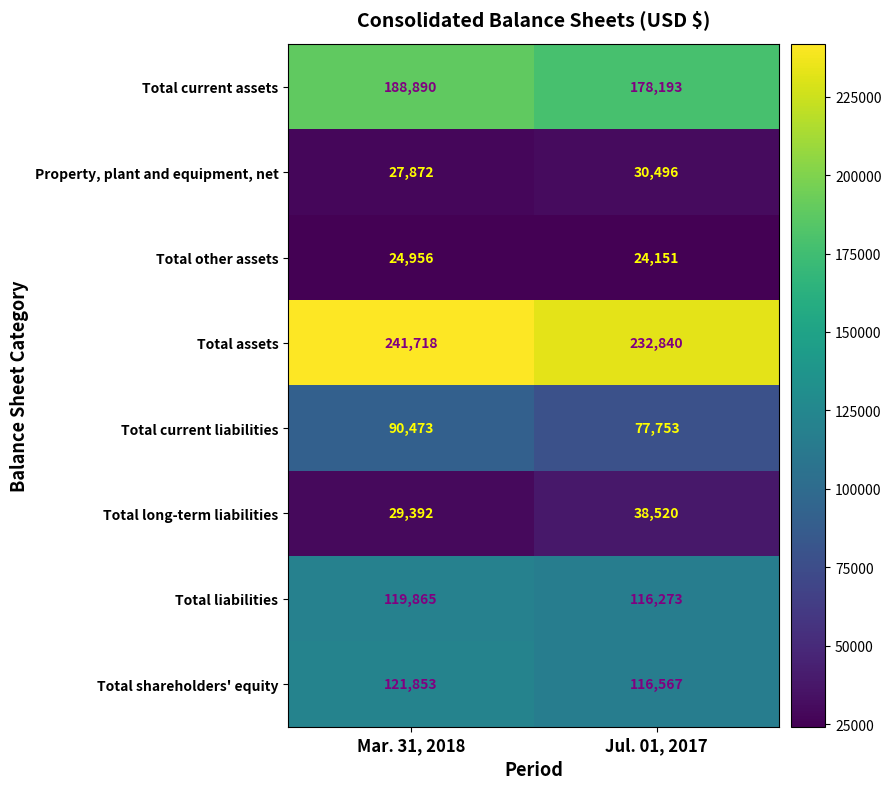

Reading right to left, transcribe all the data shown in this chart.

Total current assets: Jul. 01, 2017=178193	Mar. 31, 2018=188890
Property, plant and equipment, net: Jul. 01, 2017=30496	Mar. 31, 2018=27872
Total other assets: Jul. 01, 2017=24151	Mar. 31, 2018=24956
Total assets: Jul. 01, 2017=232840	Mar. 31, 2018=241718
Total current liabilities: Jul. 01, 2017=77753	Mar. 31, 2018=90473
Total long-term liabilities: Jul. 01, 2017=38520	Mar. 31, 2018=29392
Total liabilities: Jul. 01, 2017=116273	Mar. 31, 2018=119865
Total shareholders' equity: Jul. 01, 2017=116567	Mar. 31, 2018=121853